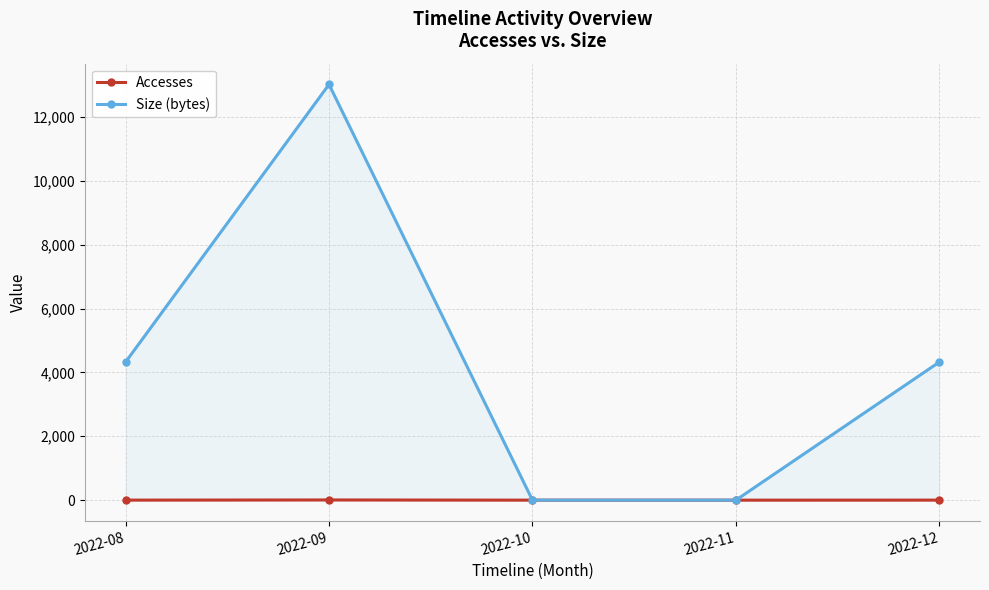

Rank the series by their average value, from lowest to highest.

Accesses, Size (bytes)